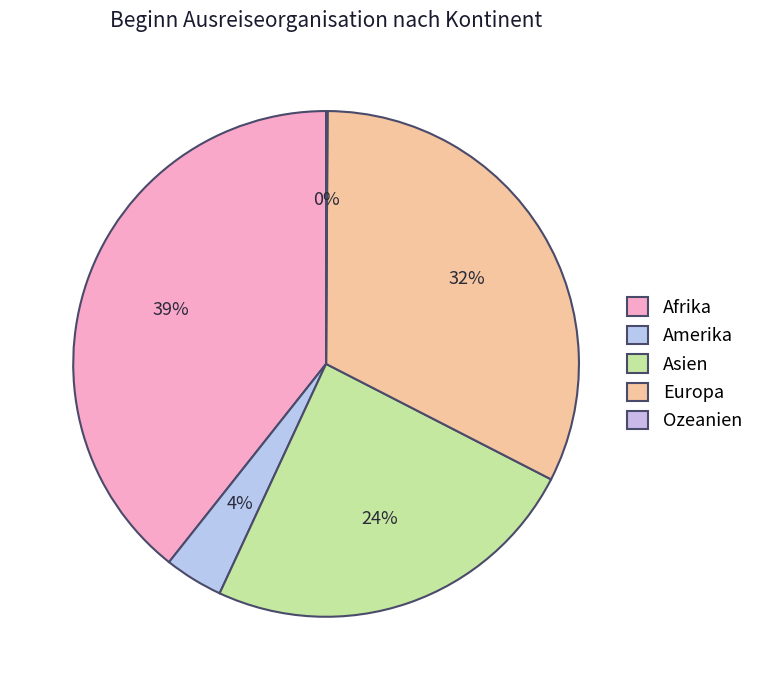

Combined, what portion of the pie is Ozeanien and Europa?

32.5%